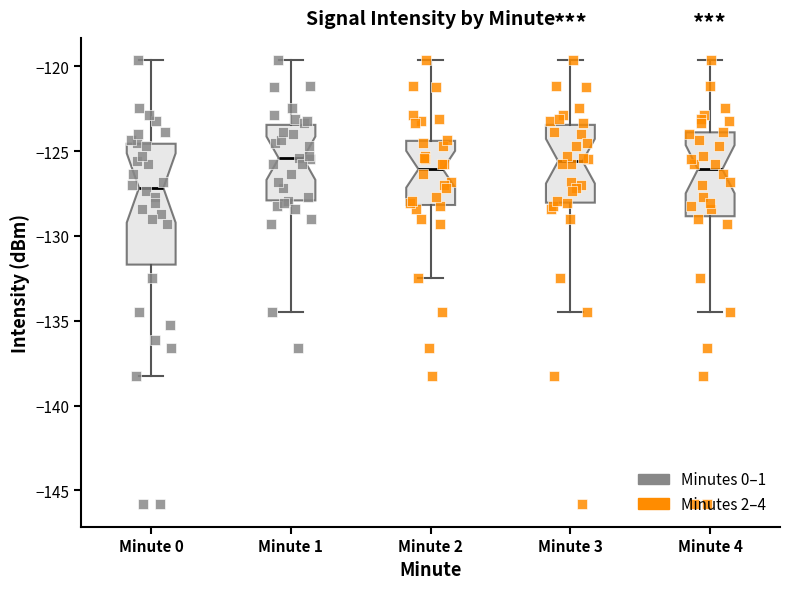

Reading left to right, transcribe this box plot: for each box, give where its median line is, the range the box spans, and where its two whiskers end, as read against the y-axis. The values are not printed on the chart, so give them approximately, as read against the axis.

Minute 0: median -127.0, box -131.5 to -124.5, whiskers -138.0 to -119.5
Minute 1: median -125.5, box -128.0 to -123.5, whiskers -134.5 to -119.5
Minute 2: median -126.0, box -128.0 to -124.5, whiskers -132.5 to -119.5
Minute 3: median -125.5, box -128.0 to -123.5, whiskers -134.5 to -119.5
Minute 4: median -126.0, box -129.0 to -124.0, whiskers -134.5 to -119.5